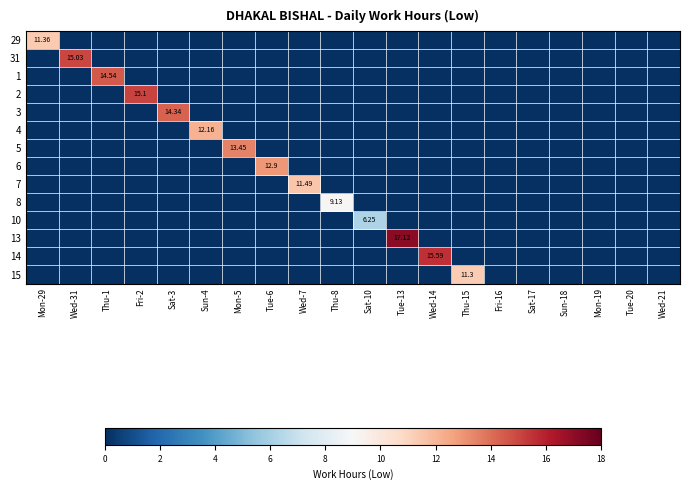

Between Sat-3 and Fri-16, which is larger?

Sat-3